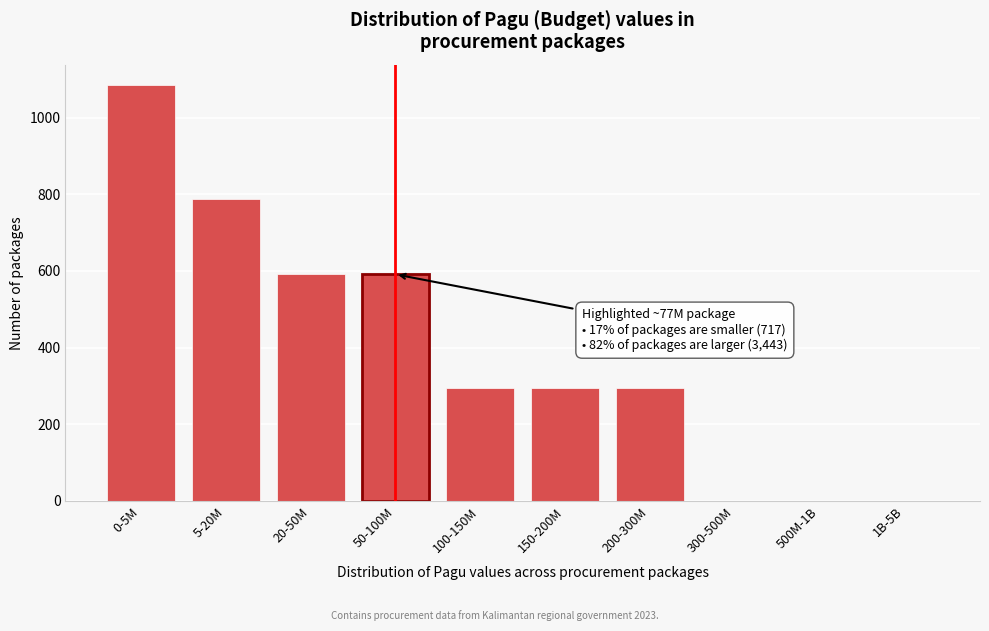

Reading left to right, what are all the values shown in this chart?

0-5M=1084	5-20M=788	20-50M=591	50-100M=591	100-150M=295	150-200M=295	200-300M=295	300-500M=0	500M-1B=0	1B-5B=0